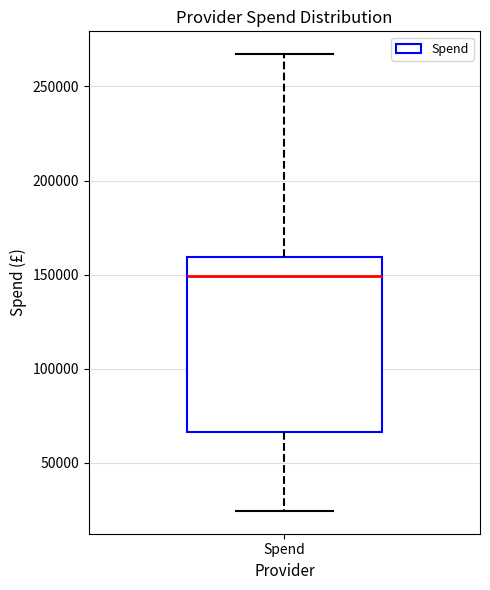

Where does the lower whisker of the box for Spend end on the y-axis? The values are not printed on the chart, so give them approximately, as read against the axis.

25000